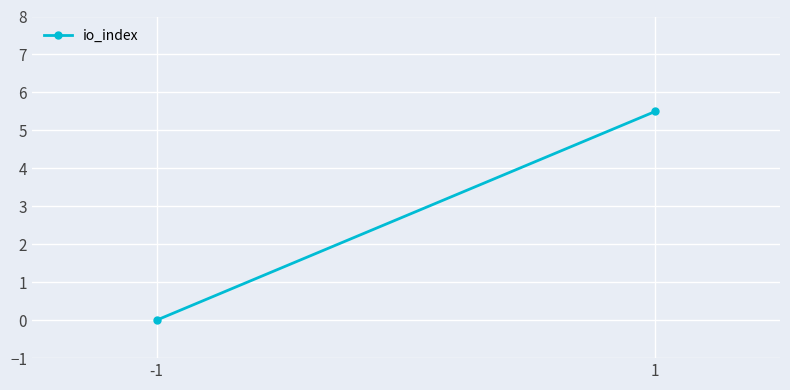

Where does the data first go above 5?

1